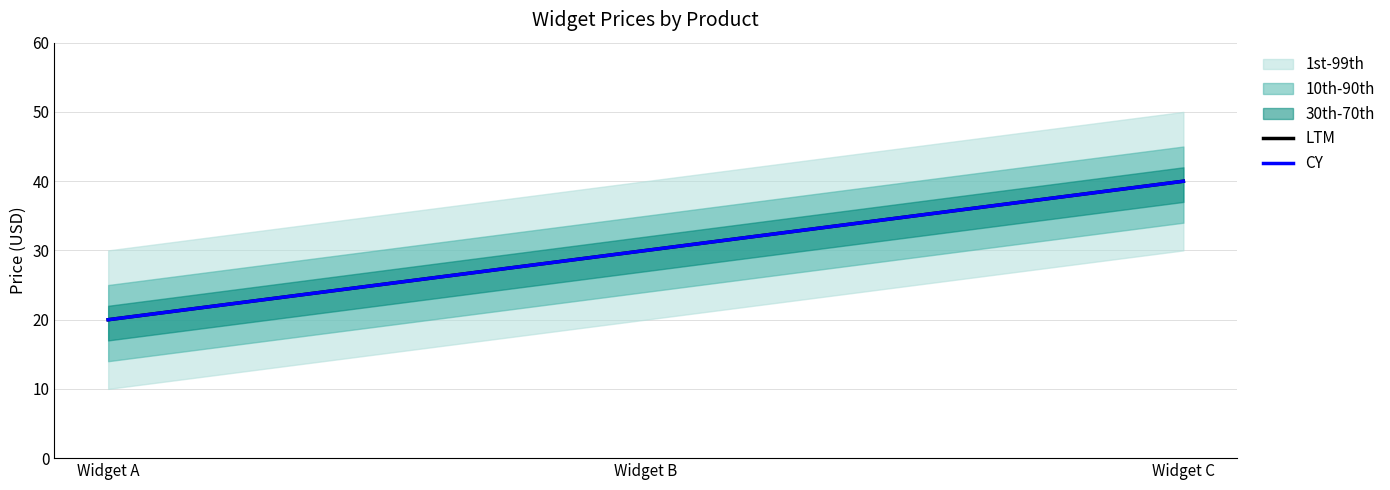

Does the chart display data point markers on the line(s)?

No